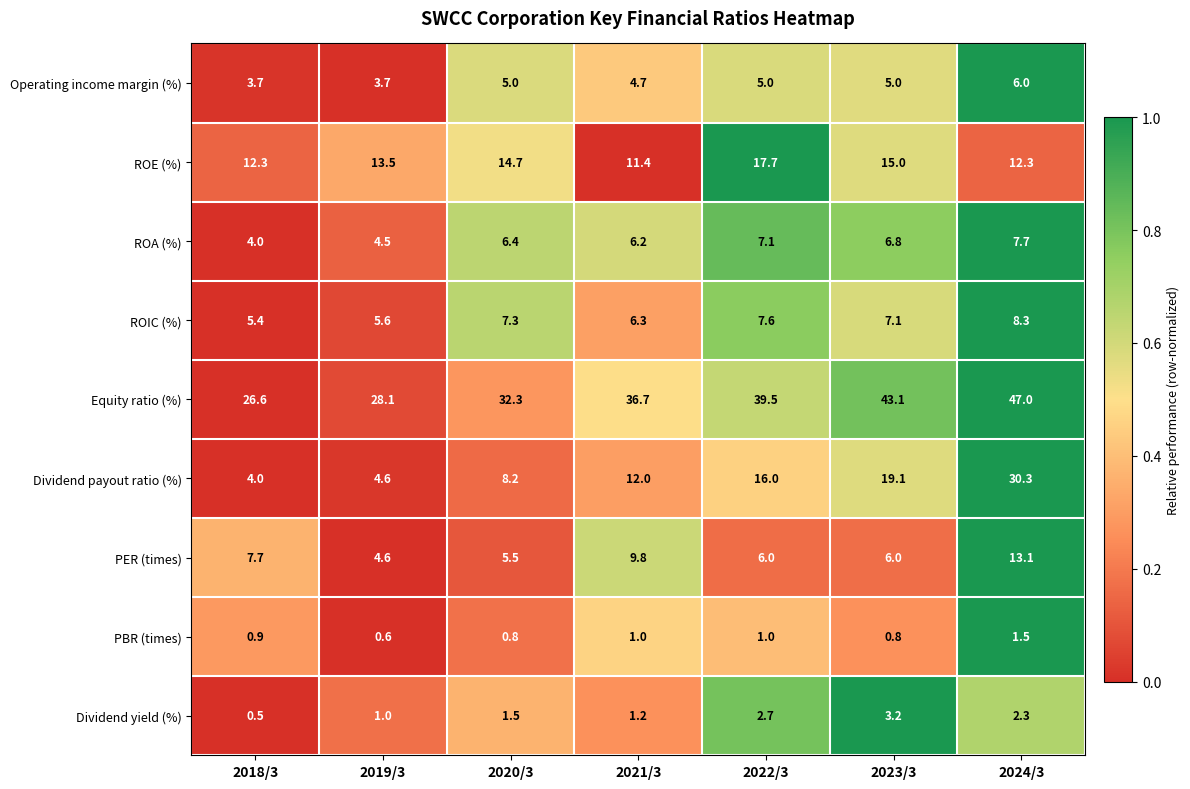

True or false: Equity ratio (%) has a value of 12.2 at 2022/3.

False